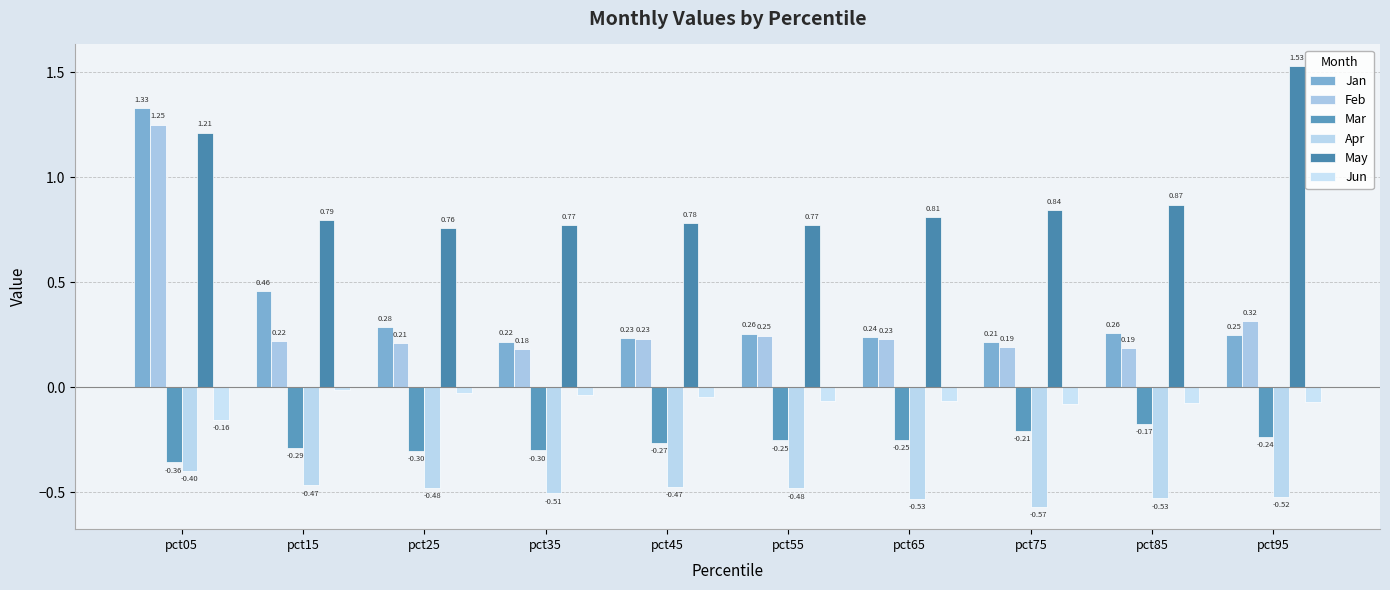

True or false: Feb has a value of 0.3 at pct85.

False